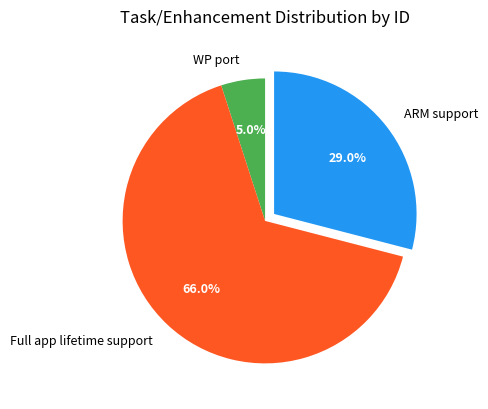

Is it true that WP port is 5% of the pie?

True